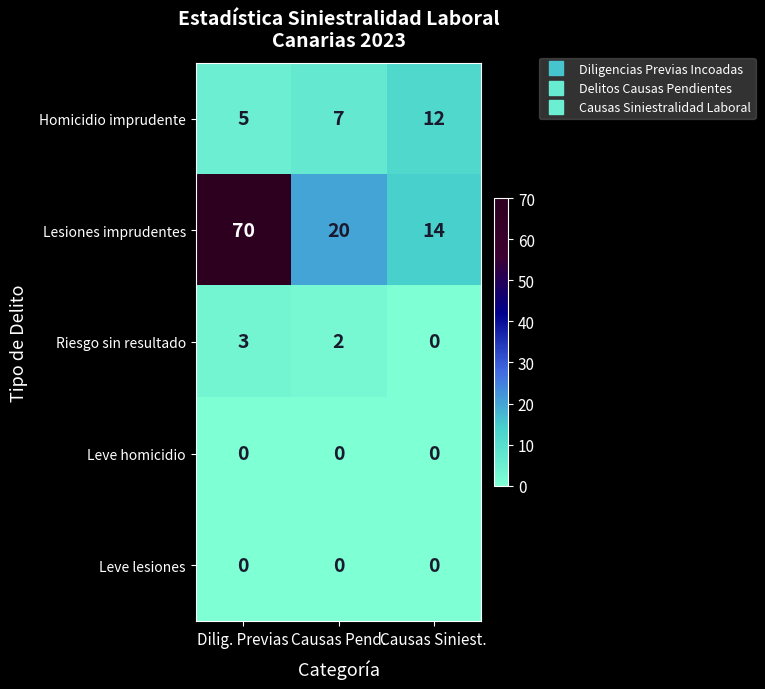

How many categories are shown in the chart?

3